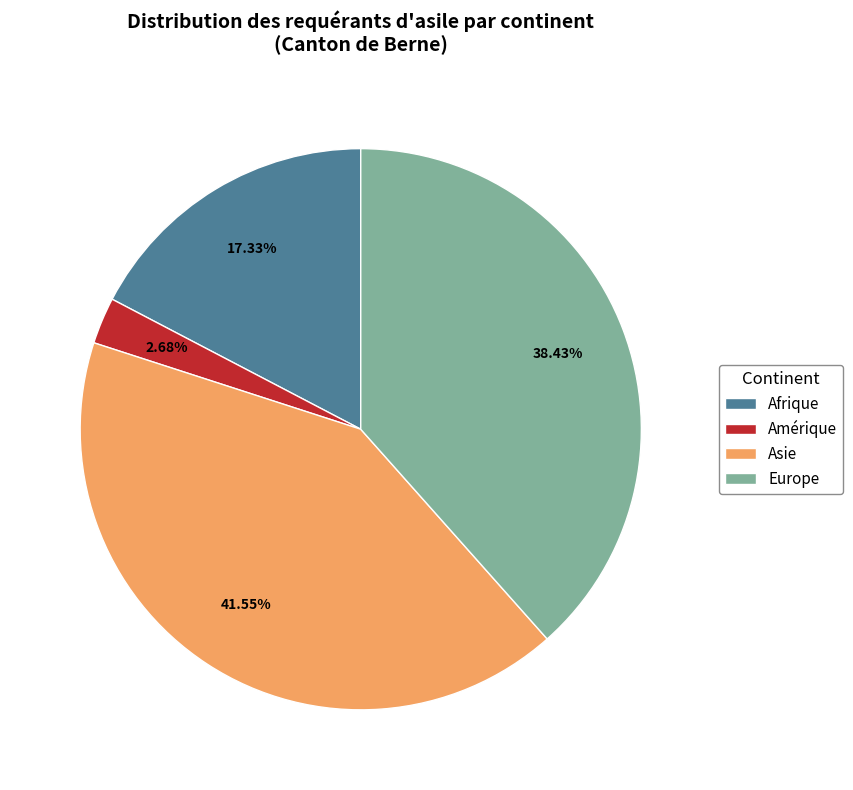

Which category has the smallest portion of the pie?

Amérique